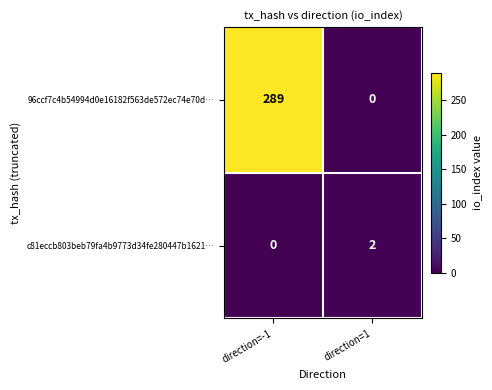

Rank the series by their maximum value, from lowest to highest.

c81eccb803beb79fa4b9773d34fe280447b1621…, 96ccf7c4b54994d0e16182f563de572ec74e70d…